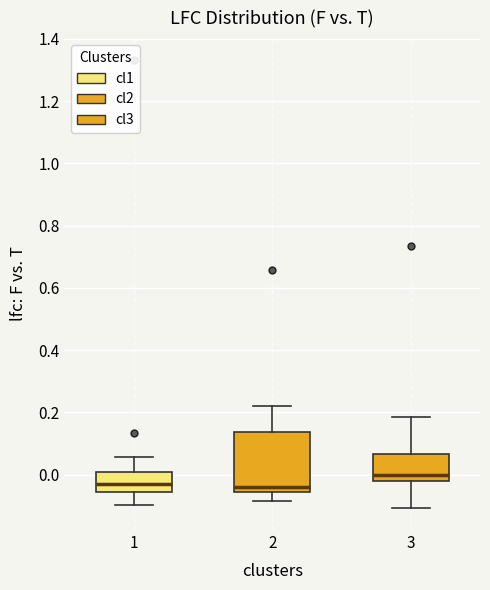

Reading left to right, transcribe this box plot: for each box, give where its median line is, the range the box spans, and where its two whiskers end, as read against the y-axis. The values are not printed on the chart, so give them approximately, as read against the axis.

1: median -0.02, box -0.06 to 0.00, whiskers -0.10 to 0.06
2: median -0.04, box -0.06 to 0.14, whiskers -0.08 to 0.22
3: median 0.00, box -0.02 to 0.06, whiskers -0.10 to 0.18